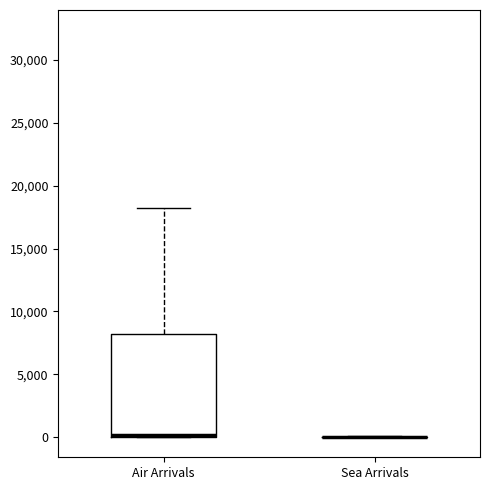

Reading left to right, read every box against the y-axis: the position of its median line, the range the box covers, and the ends of its whiskers. The values are not printed on the chart, so give them approximately, as read against the axis.

Air Arrivals: median 0 (just above the box's lower edge), box 0 to 8000, whiskers 0 to 18000
Sea Arrivals: box collapsed to a line at 0, whiskers 0 to 0